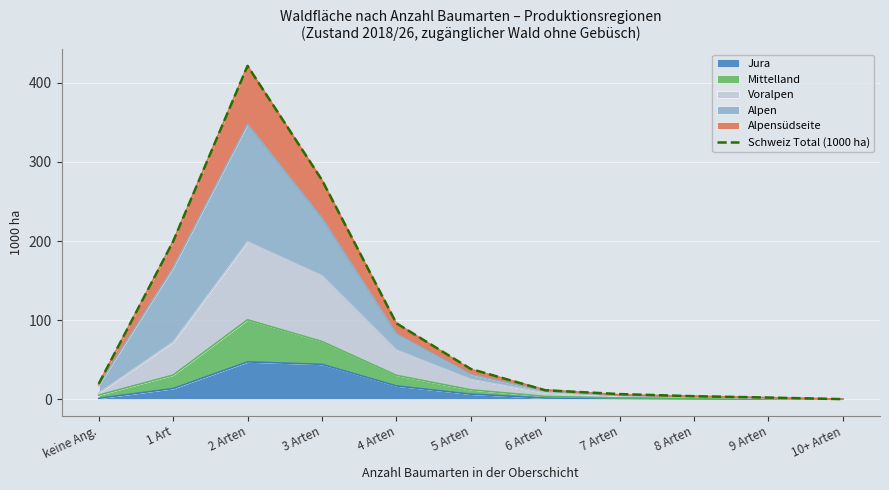

What is the difference between the maximum and minimum values?

421.6